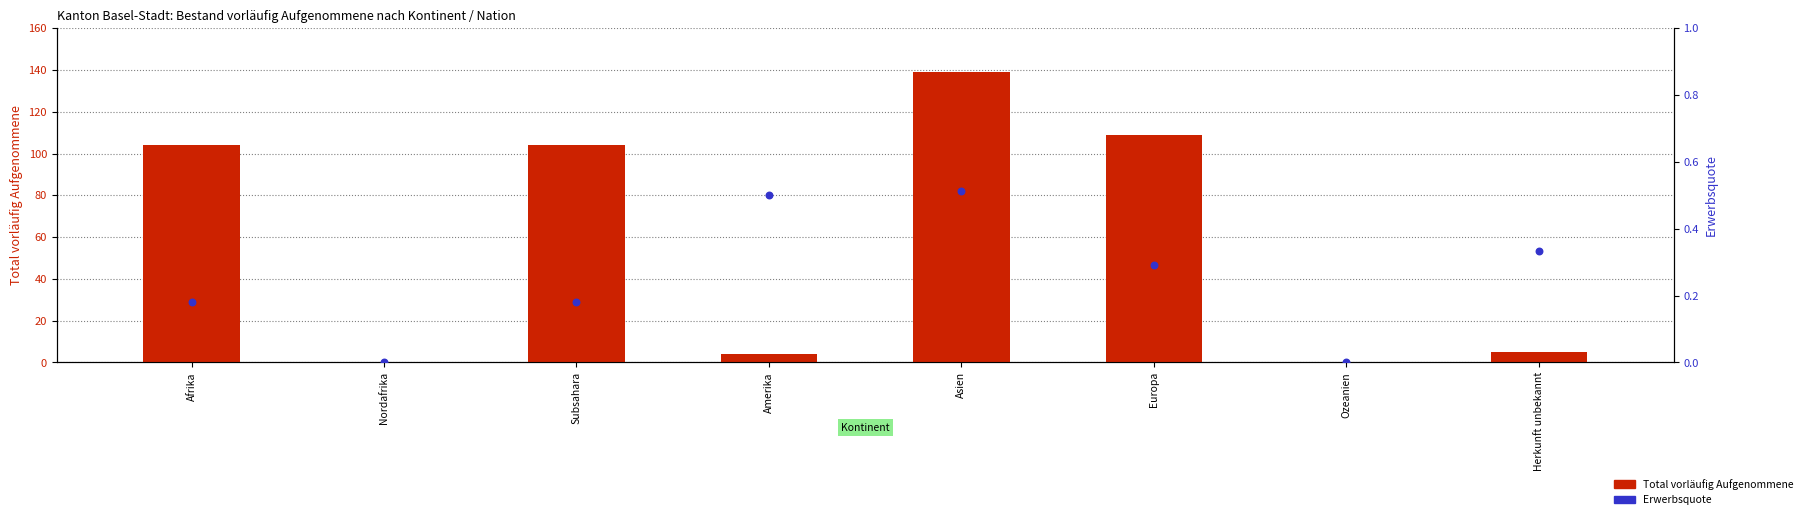

Which series reaches the maximum Y coordinate?

Total vorläufig Aufgenommene